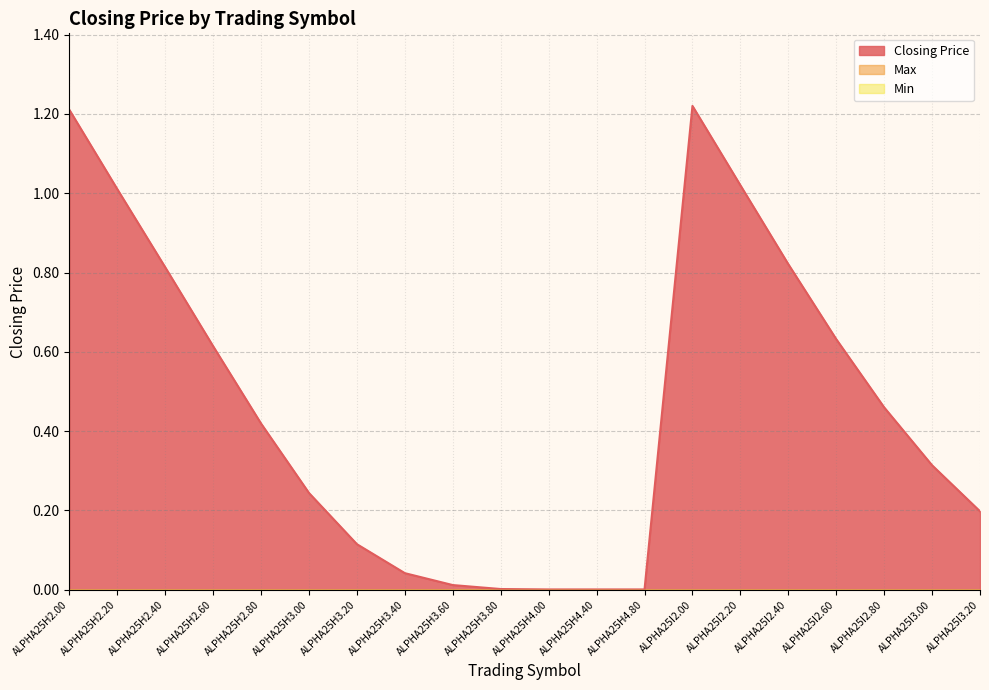

Reading right to left, transcribe all the data shown in this chart.

Closing Price: 0.2	0.3	0.5	0.6	0.8	1.0	1.2	0.0	0.0	0.0	0.0	0.0	0.0	0.1	0.2	0.4	0.6	0.8	1.0	1.2
Max: 0.0	0.0	0.0	0.0	0.0	0.0	0.0	0.0	0.0	0.0	0.0	0.0	0.0	0.0	0.0	0.0	0.0	0.0	0.0	0.0
Min: 0.0	0.0	0.0	0.0	0.0	0.0	0.0	0.0	0.0	0.0	0.0	0.0	0.0	0.0	0.0	0.0	0.0	0.0	0.0	0.0